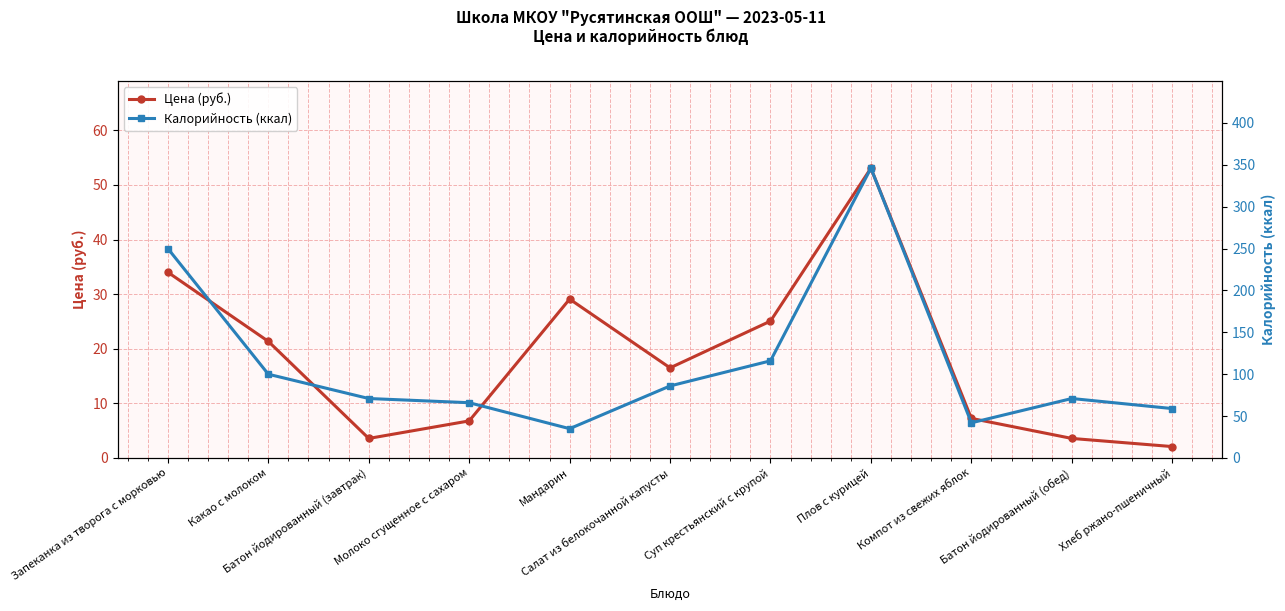

What is the total value across all series at Батон йодированный (завтрак)?

74.6